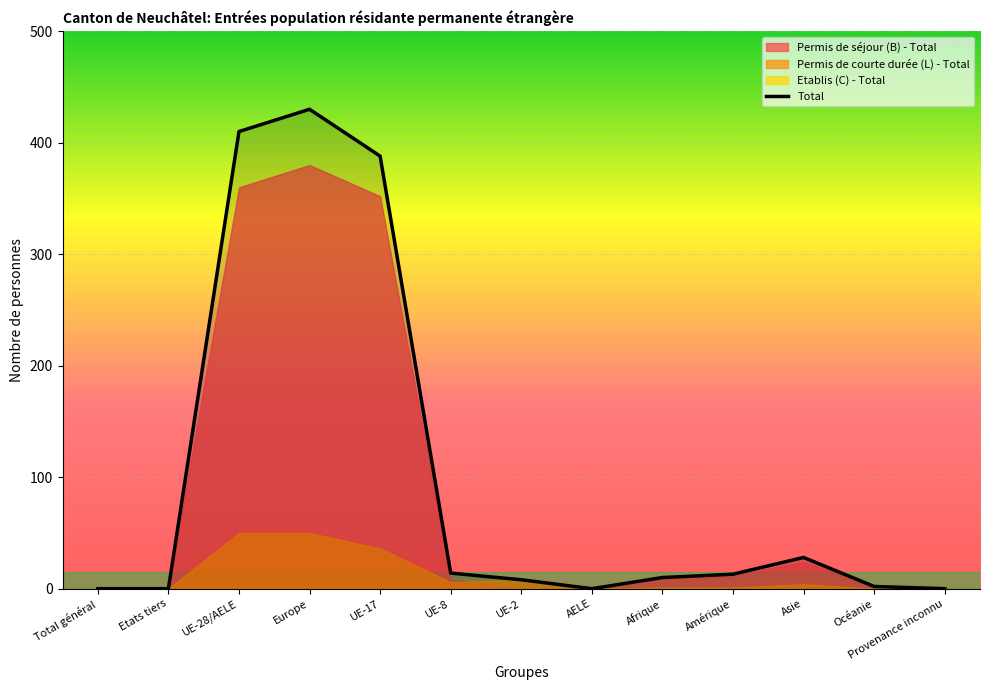

Approximately how many times larger is the value at UE-28/AELE compared to Océanie?

205.0